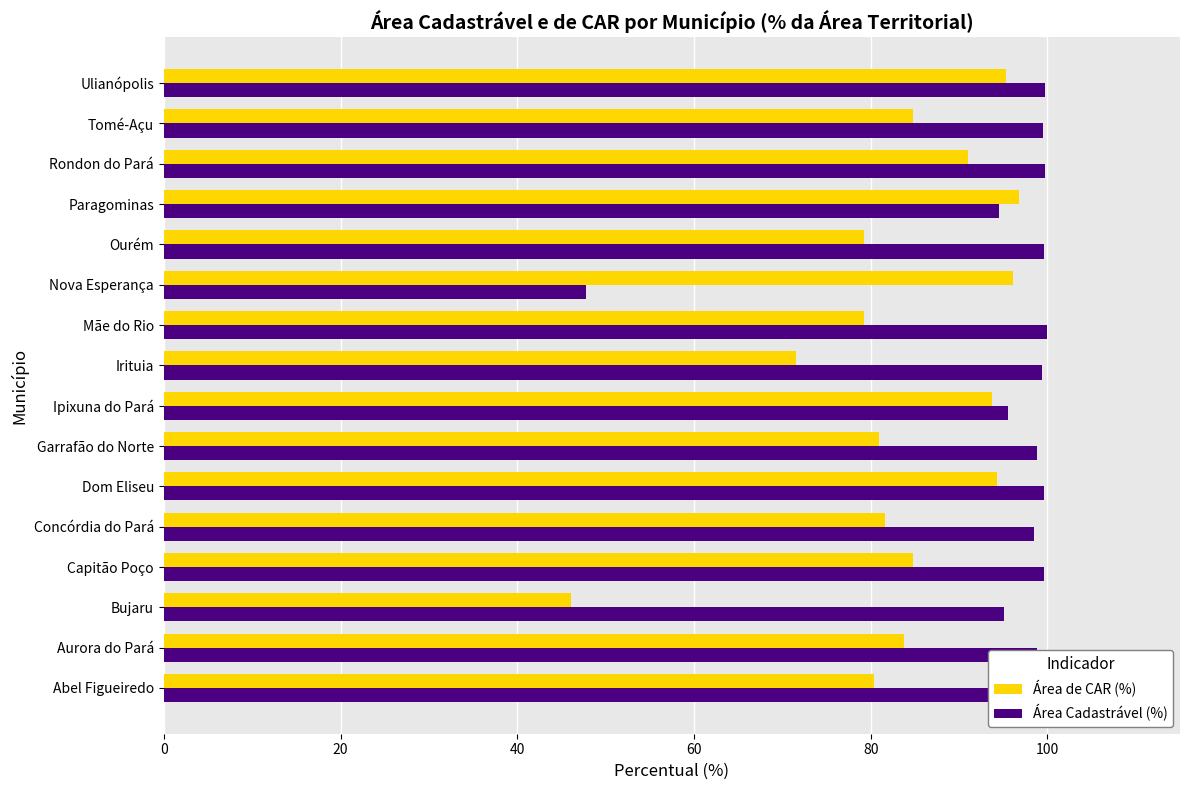

What are all the series names shown in the legend?

Área de CAR (%), Área Cadastrável (%)